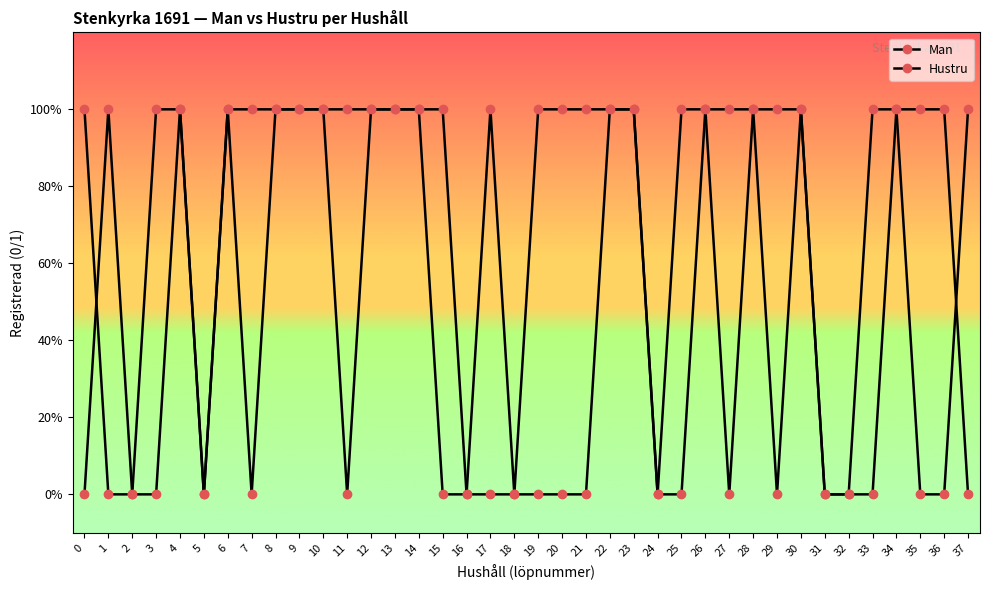

How many intersections are there between Hustru and Man?

2